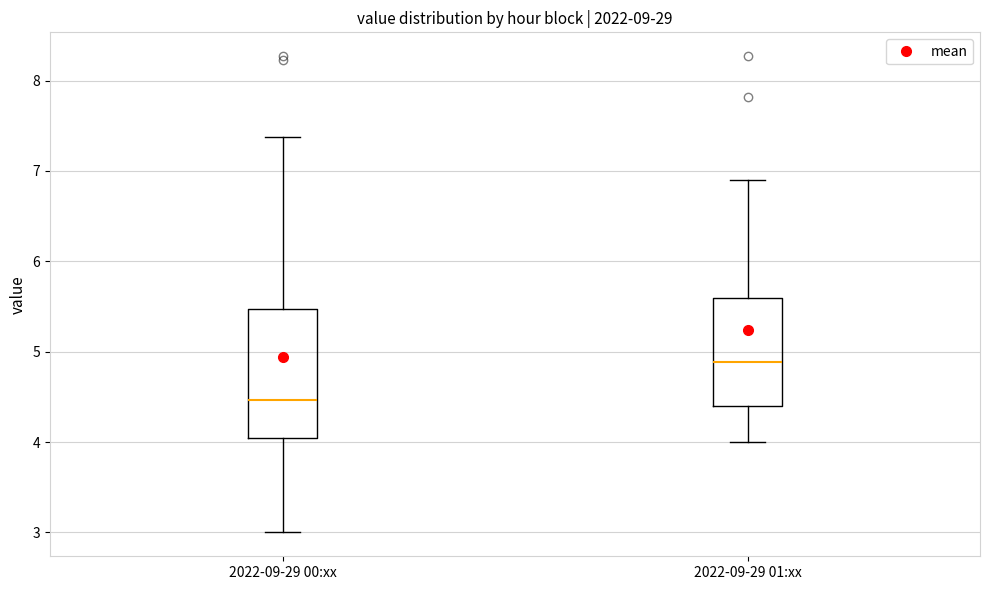

Where does the upper whisker of the box for 2022-09-29 00:xx end on the y-axis? The values are not printed on the chart, so give them approximately, as read against the axis.

7.4